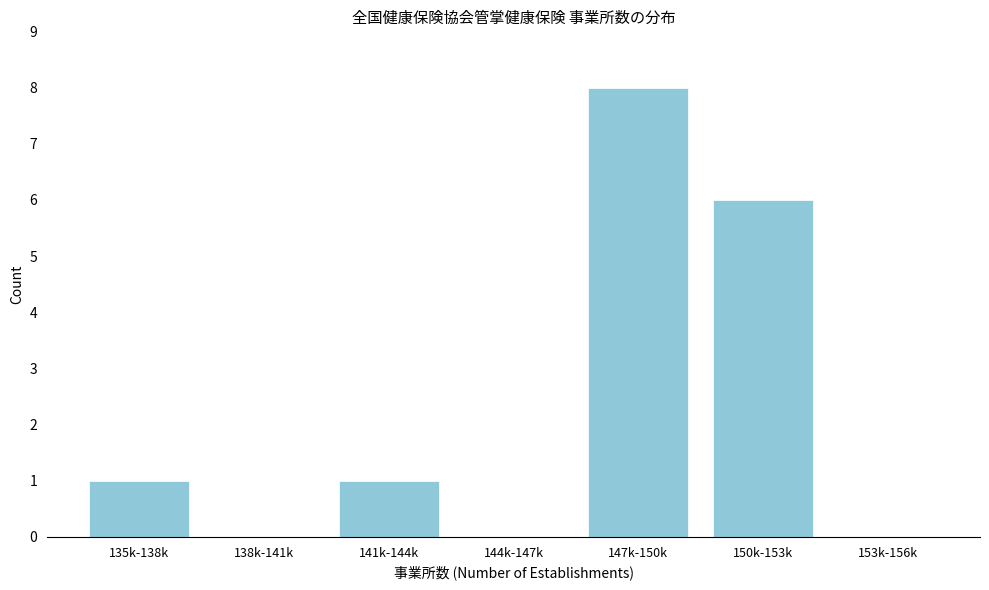

Reading left to right, transcribe all the data shown in this chart.

135k-138k=1	138k-141k=0	141k-144k=1	144k-147k=0	147k-150k=8	150k-153k=6	153k-156k=0